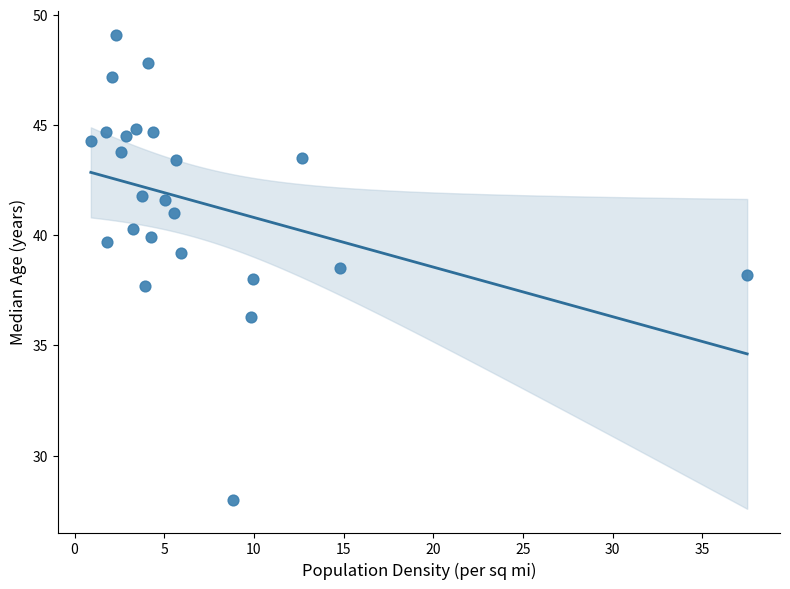

What is the range of X values (max minus min)?

36.6